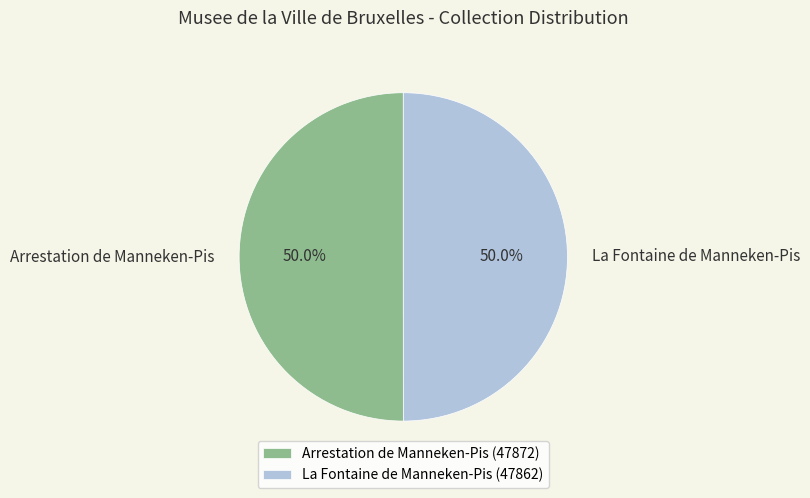

How much of the chart is everything except La Fontaine de Manneken-Pis?

50.0%